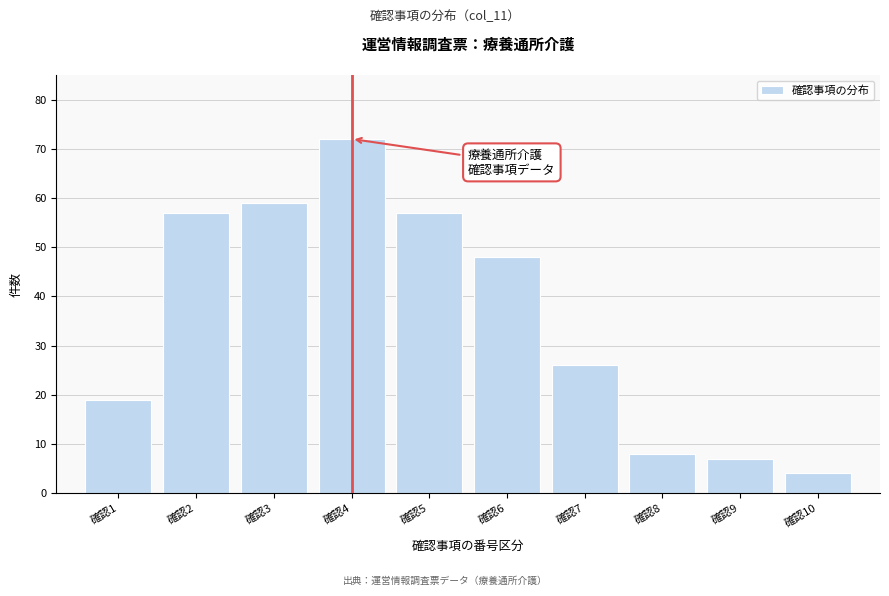

Reading left to right, list all the values displayed in this chart.

19	57	59	72	57	48	26	8	7	4